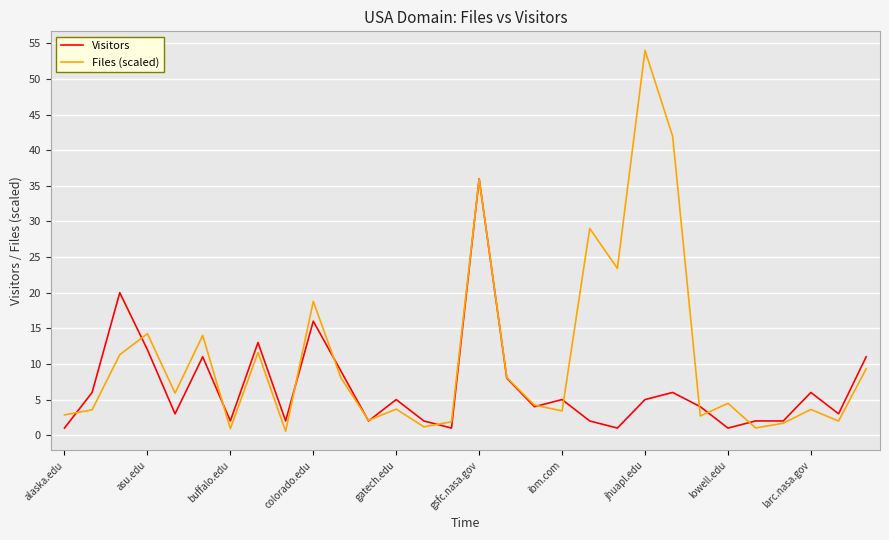

Rank the series by their average value, from lowest to highest.

Visitors, Files (scaled)